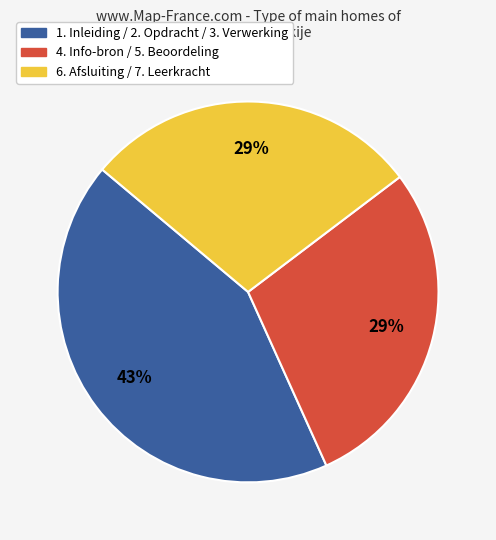

Is it true that 1. Inleiding / 2. Opdracht / 3. Verwerking is 43% of the pie?

True